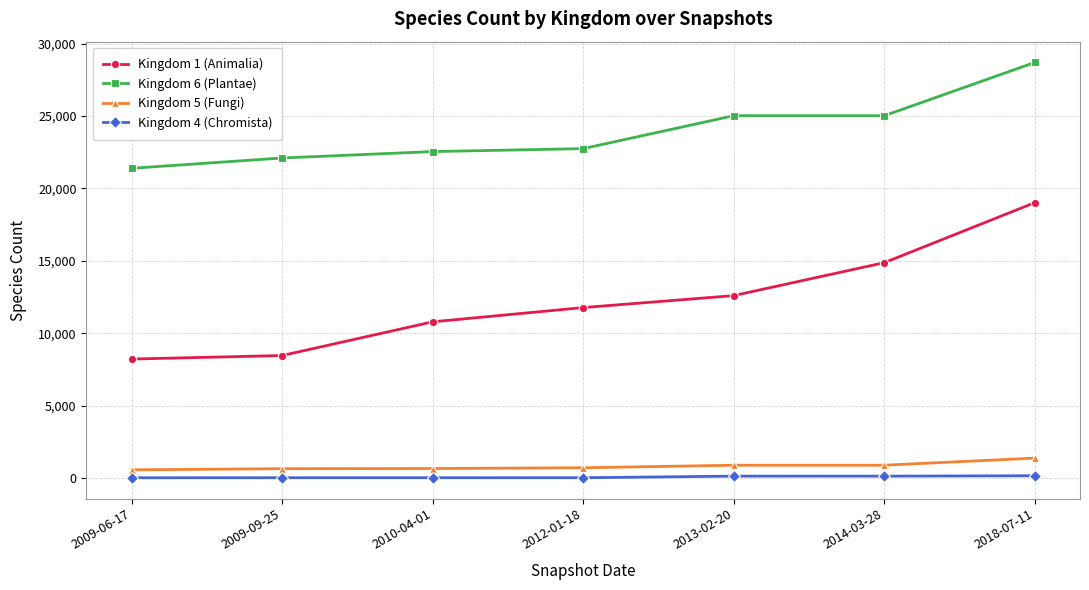

Which series has the largest range (max minus min)?

Kingdom 1 (Animalia)